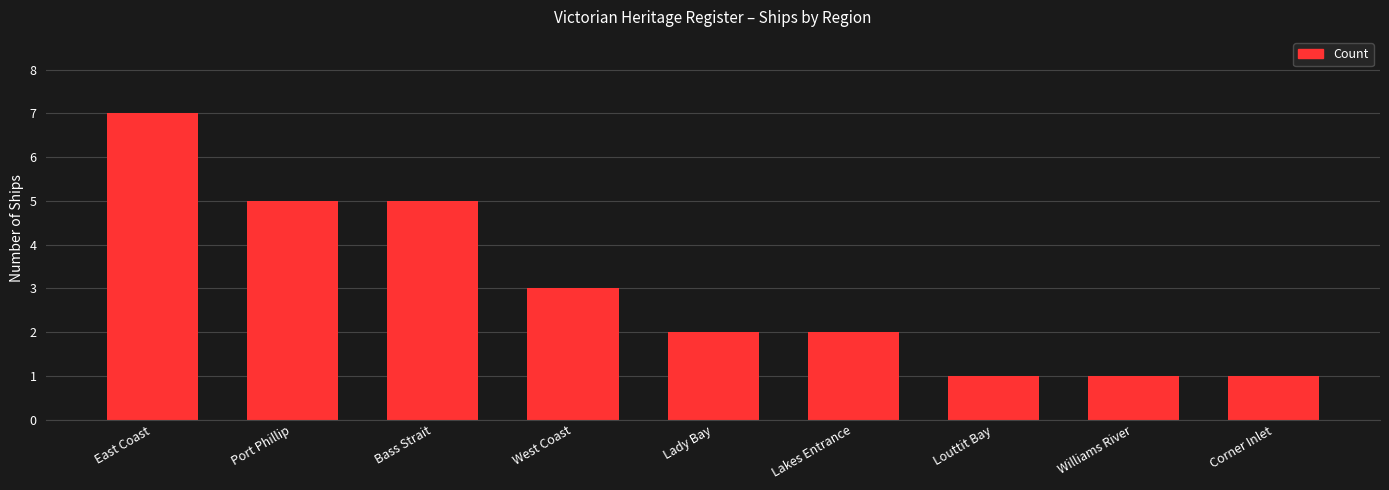

What is the approximate value at Lady Bay?

2